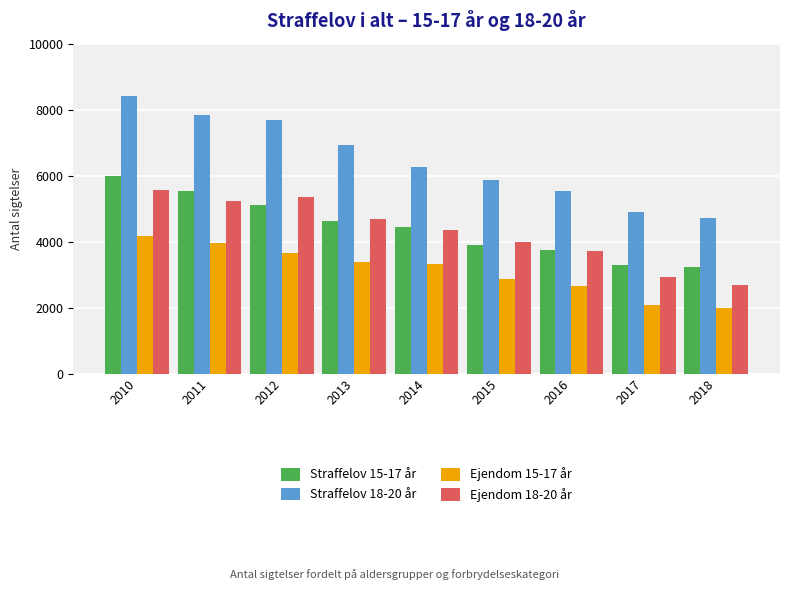

How many data points in Ejendom 15-17 år are less than 3317?

4